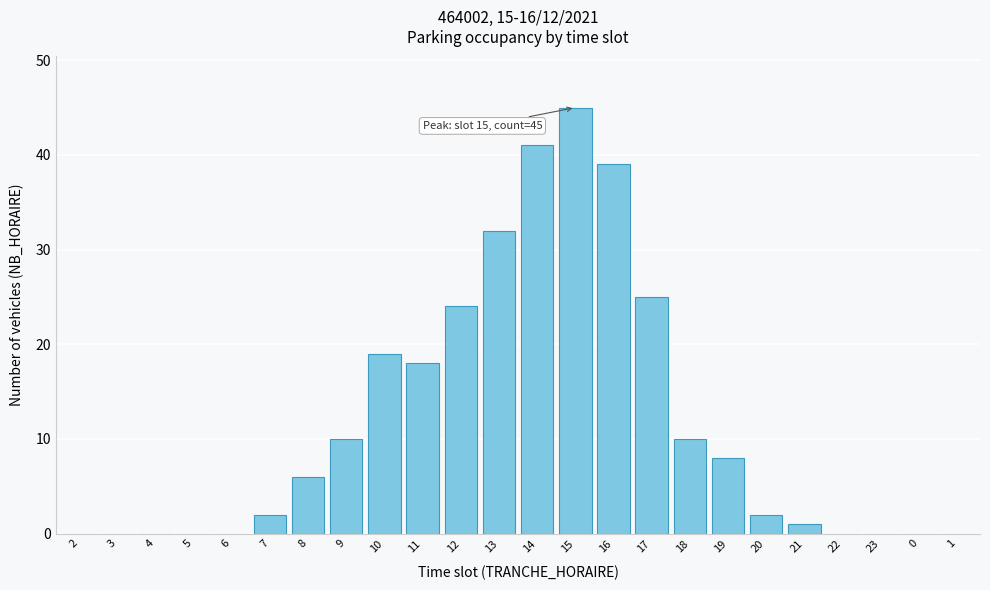

Reading right to left, transcribe all the data shown in this chart.

1=0	0=0	23=0	22=0	21=1	20=2	19=8	18=10	17=25	16=39	15=45	14=41	13=32	12=24	11=18	10=19	9=10	8=6	7=2	6=0	5=0	4=0	3=0	2=0